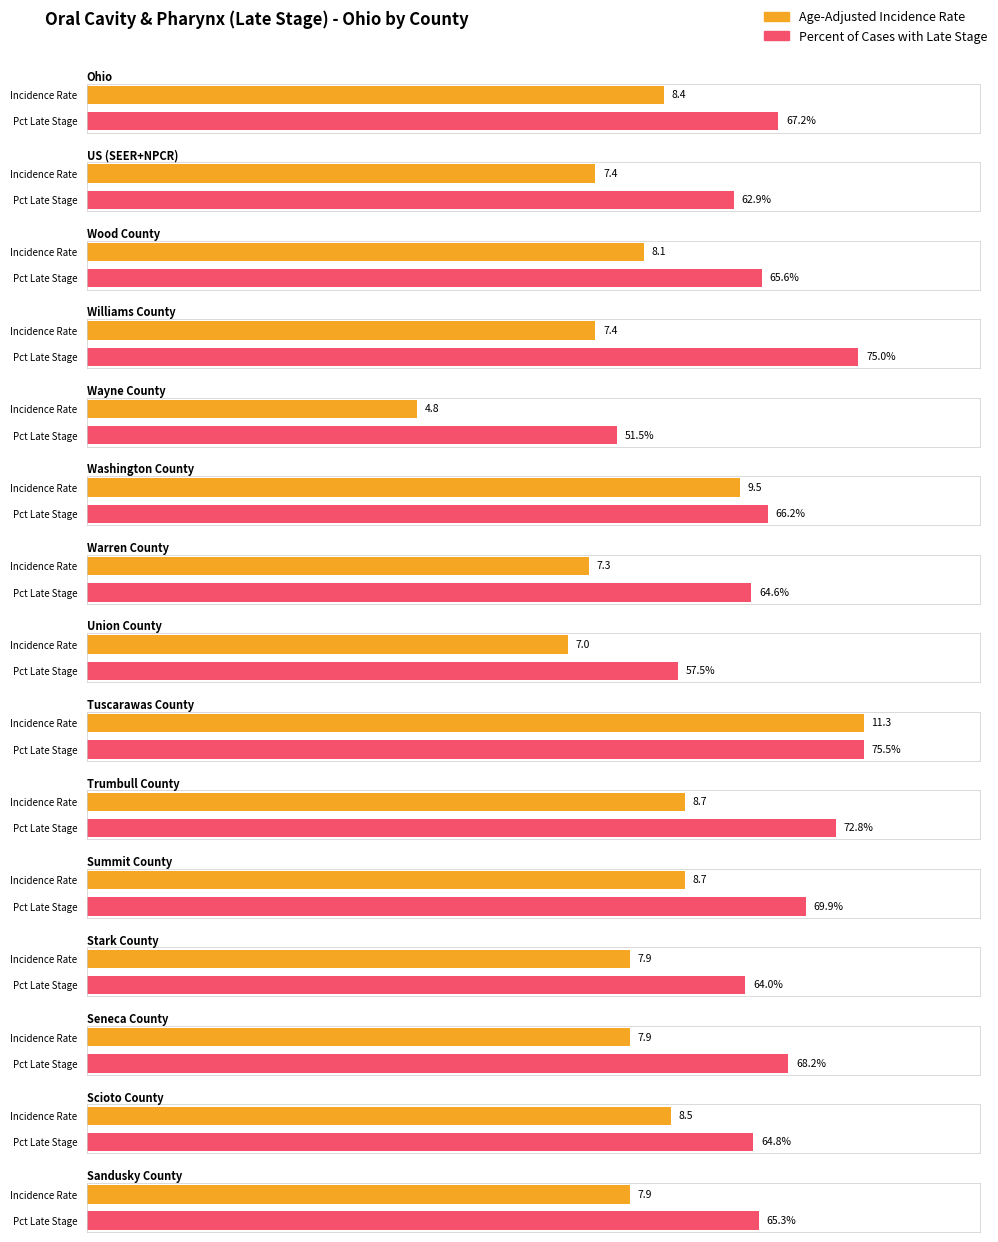

What is the difference between the highest and lowest values at Scioto County?

56.3